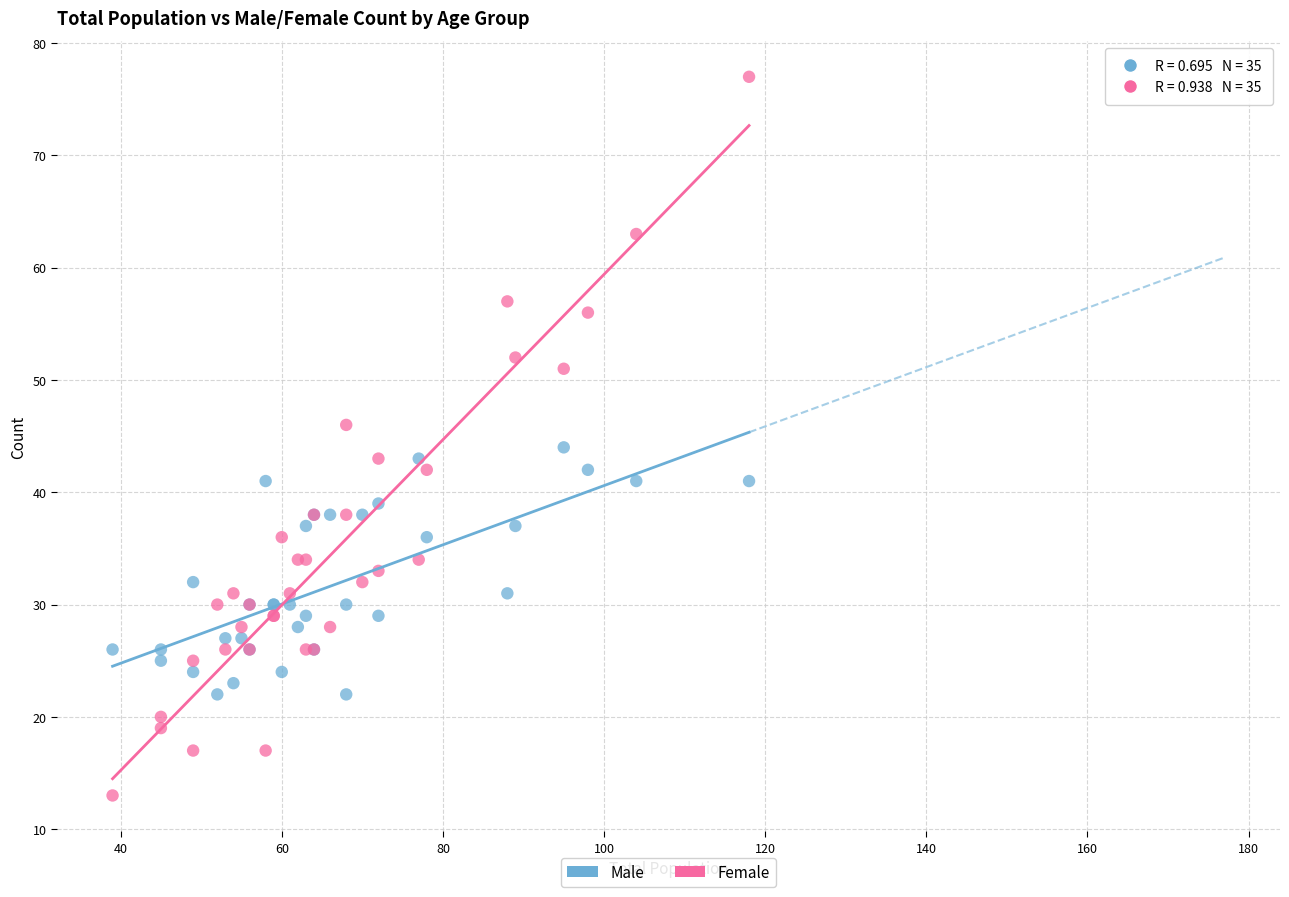

Which series has the largest Y range (max minus min)?

Female